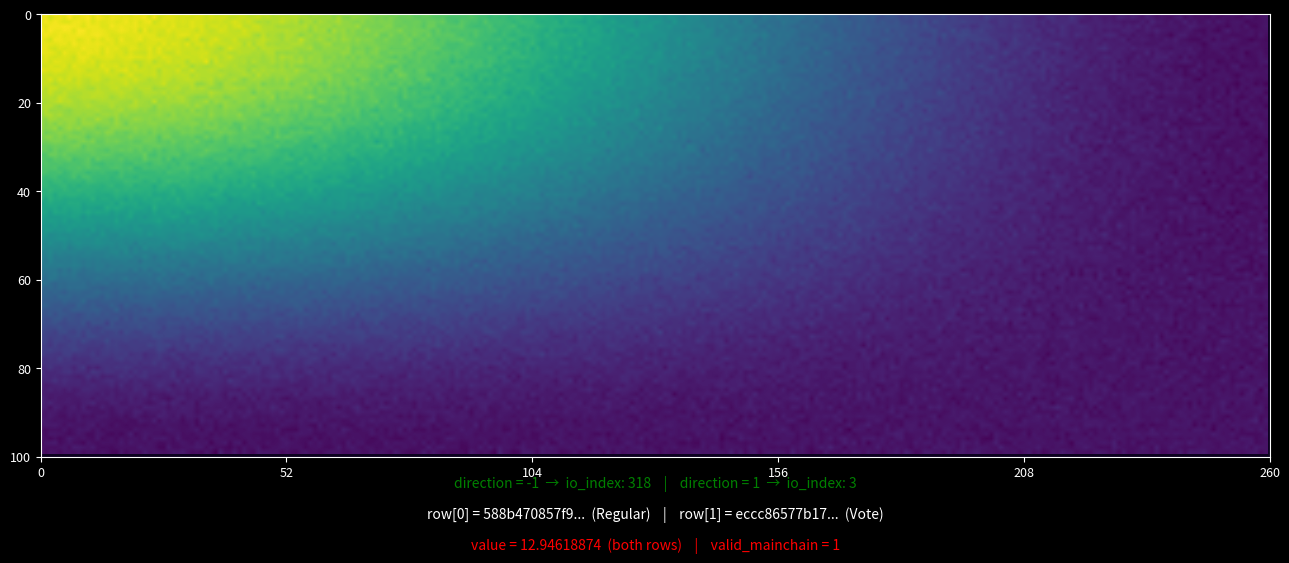

What is the difference between the eccc86577b174c5ad5c3423ef8fe52bed8acd19 values at io_index and direction?

2